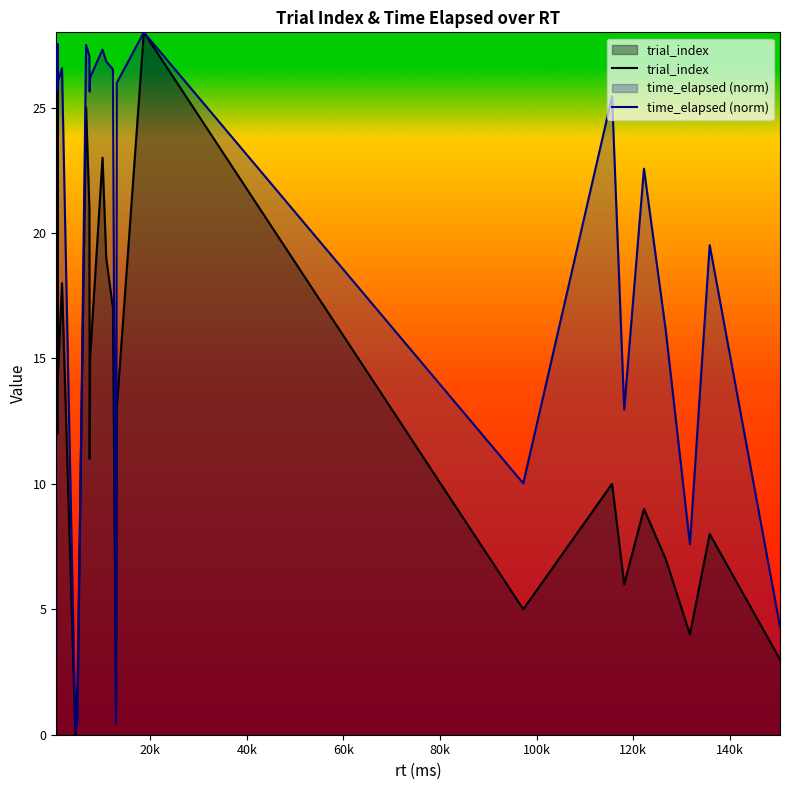

What are all the series names shown in the legend?

trial_index, time_elapsed (norm)